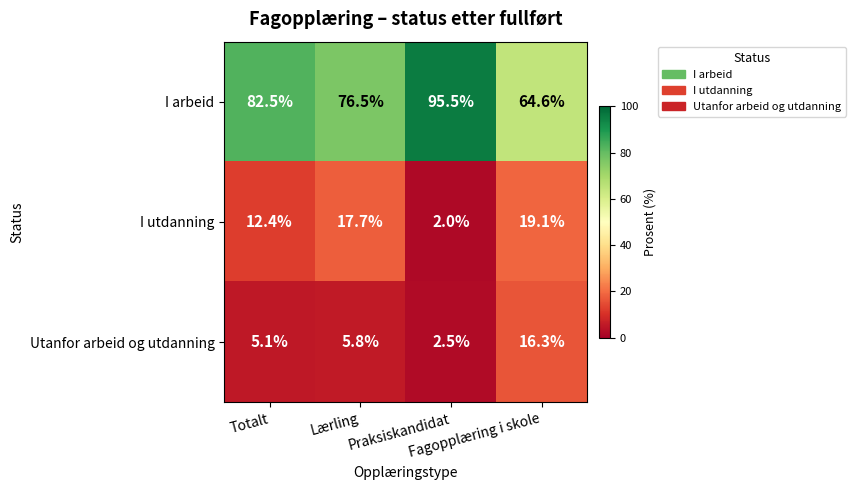

Count the number of categories in the chart.

4